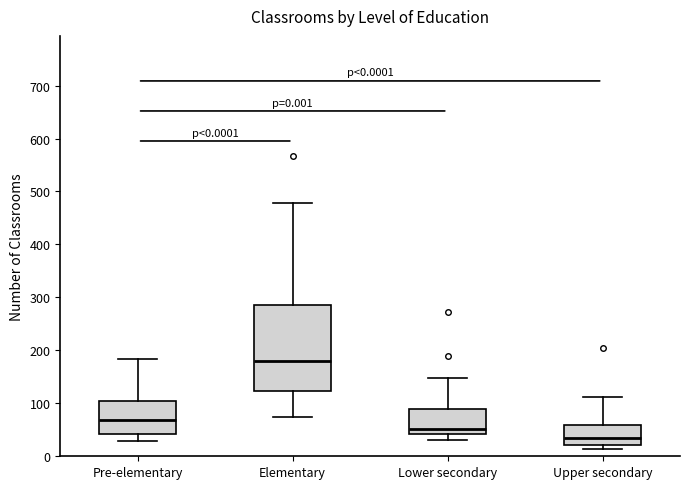

Which box has the highest median line?

Elementary